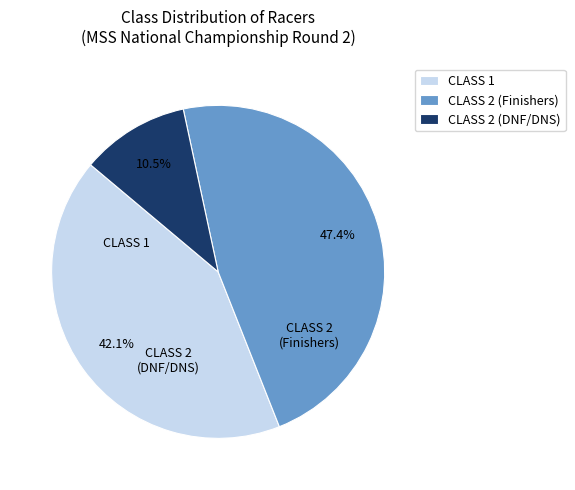

Which has a higher value, CLASS 2 (DNF/DNS) or CLASS 2 (Finishers)?

CLASS 2 (Finishers)